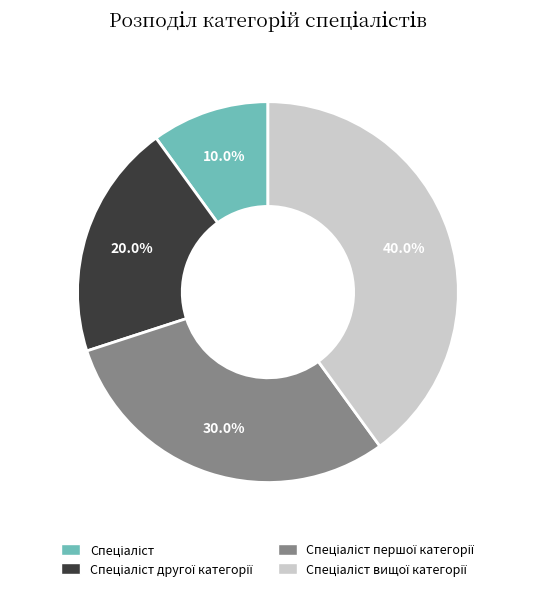

Is there any slice that represents more than half of the pie?

No